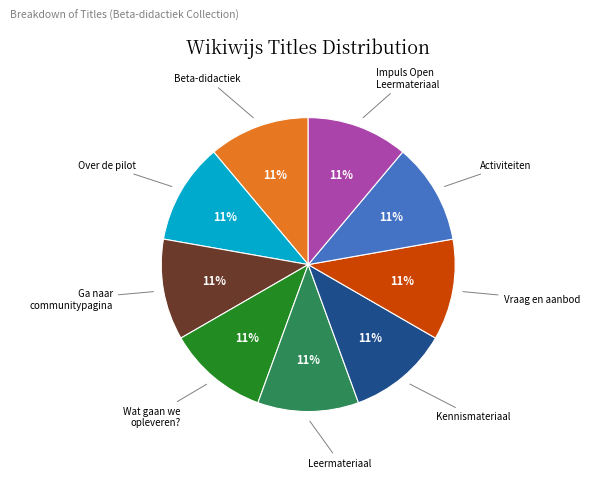

Is there any slice that represents more than half of the pie?

No